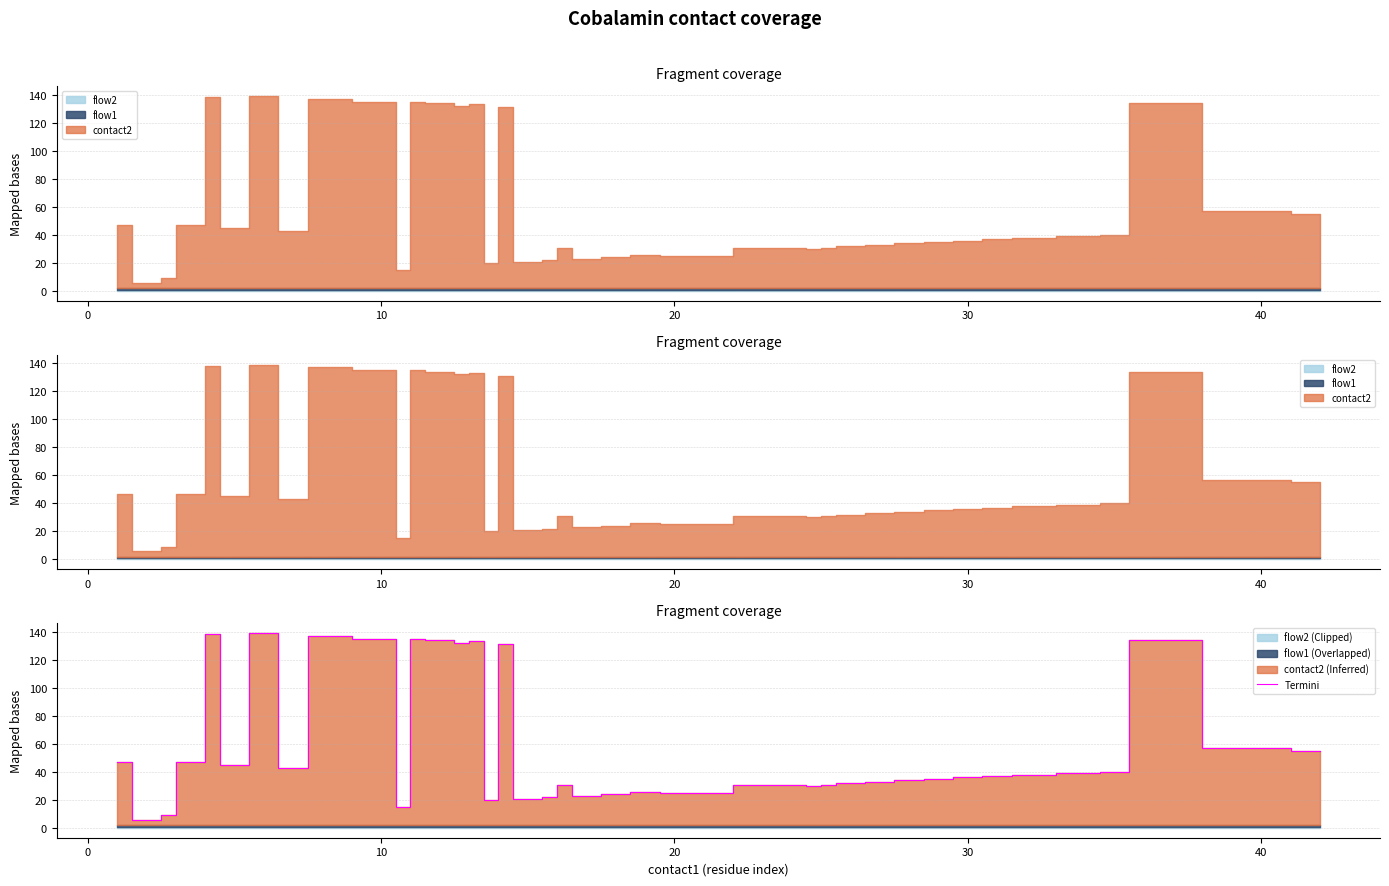

The value at 40 is 57. True or false?

True